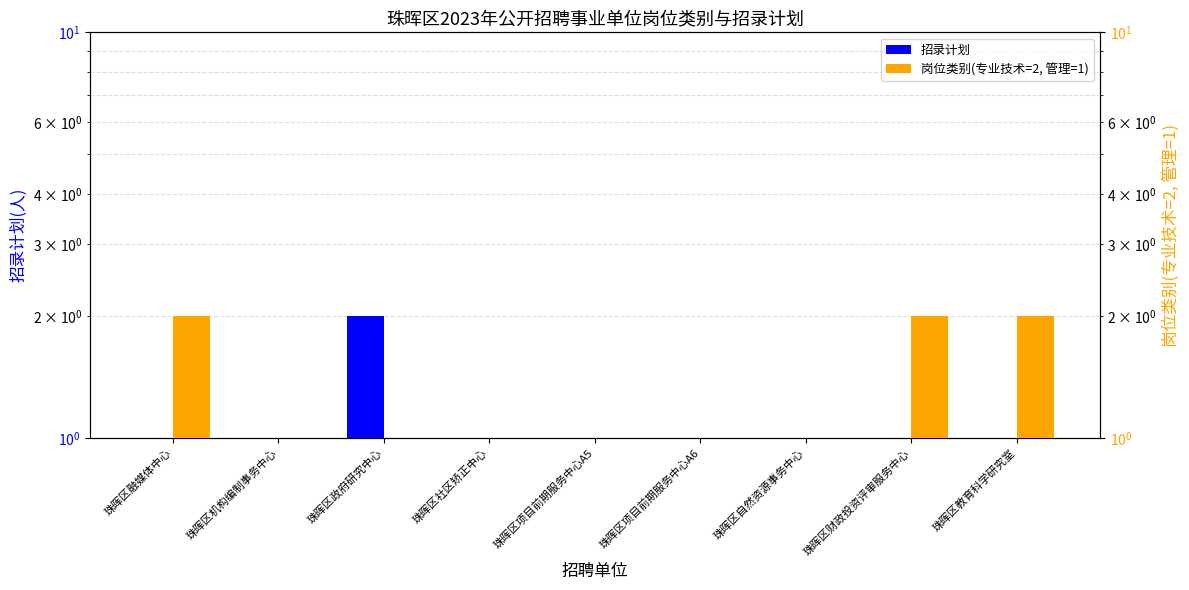

Between 珠晖区自然资源事务中心 and 珠晖区项目前期服务中心A6, which is larger?

珠晖区自然资源事务中心